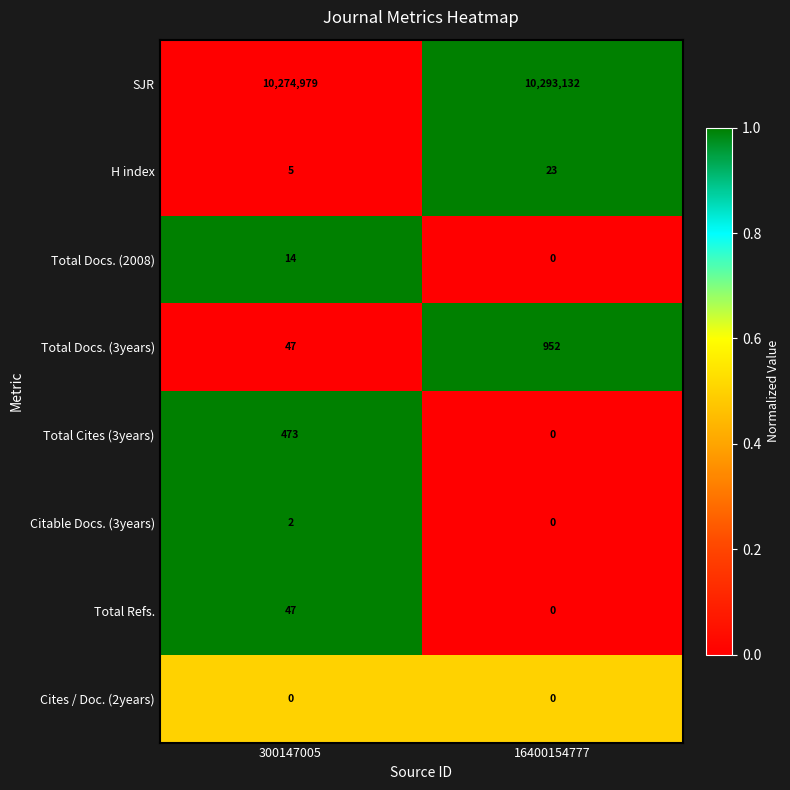

List the series in order of their peak value, lowest first.

Cites / Doc. (2years), Citable Docs. (3years), Total Docs. (2008), H index, Total Refs., Total Cites (3years), Total Docs. (3years), SJR